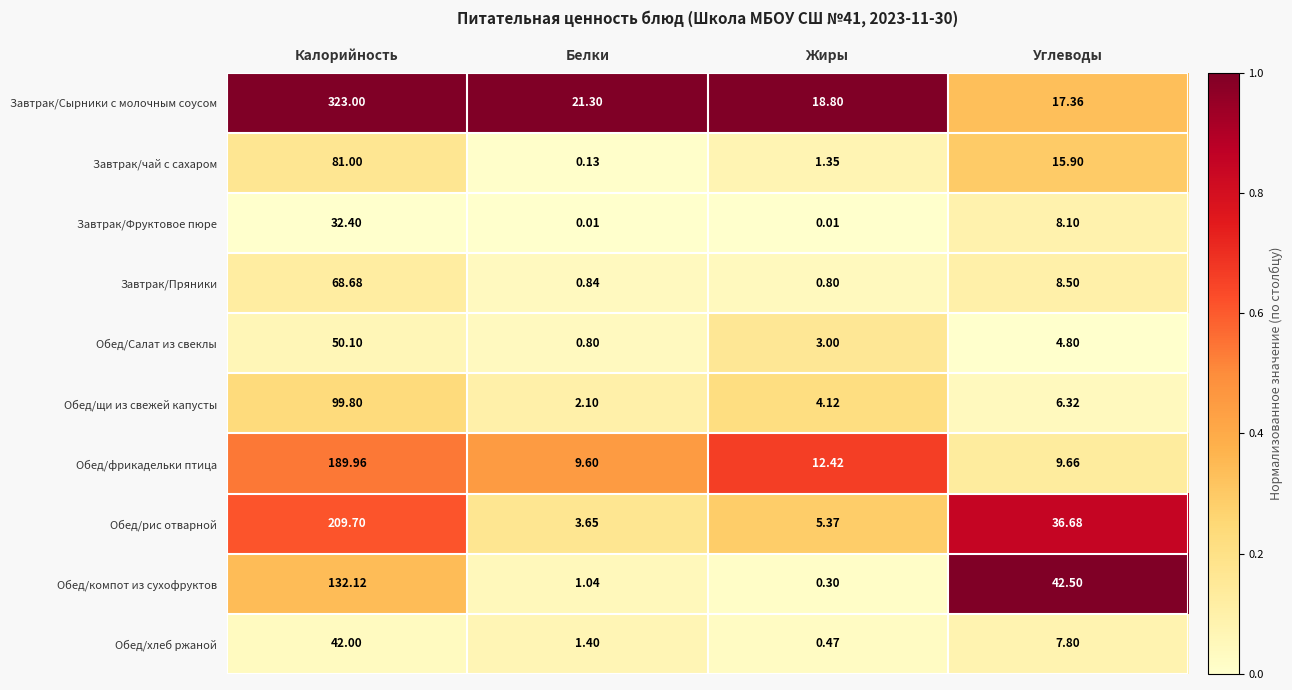

Which category has the lowest value in the Обед/фрикадельки птица series?

Белки